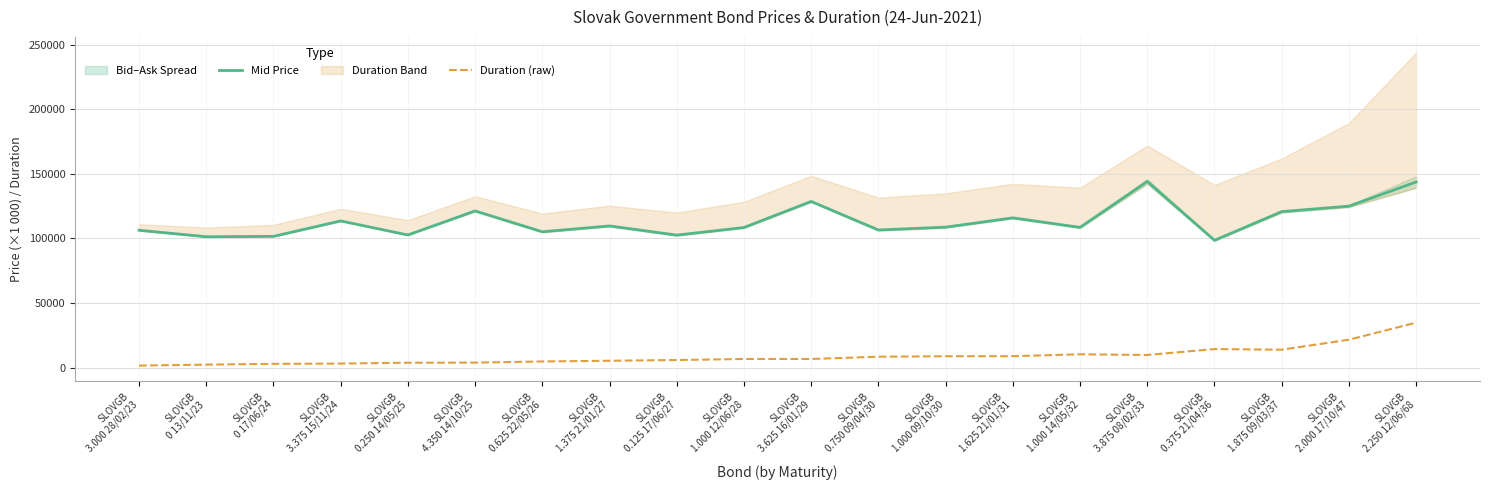

How many interior local valleys does the Duration (raw) series have?

2